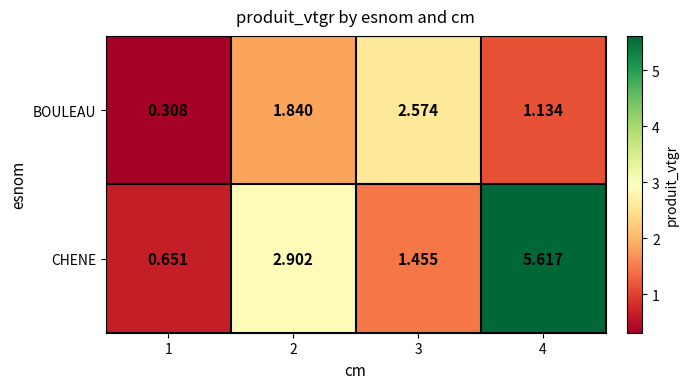

Rank the series by their maximum value, from lowest to highest.

BOULEAU, CHENE